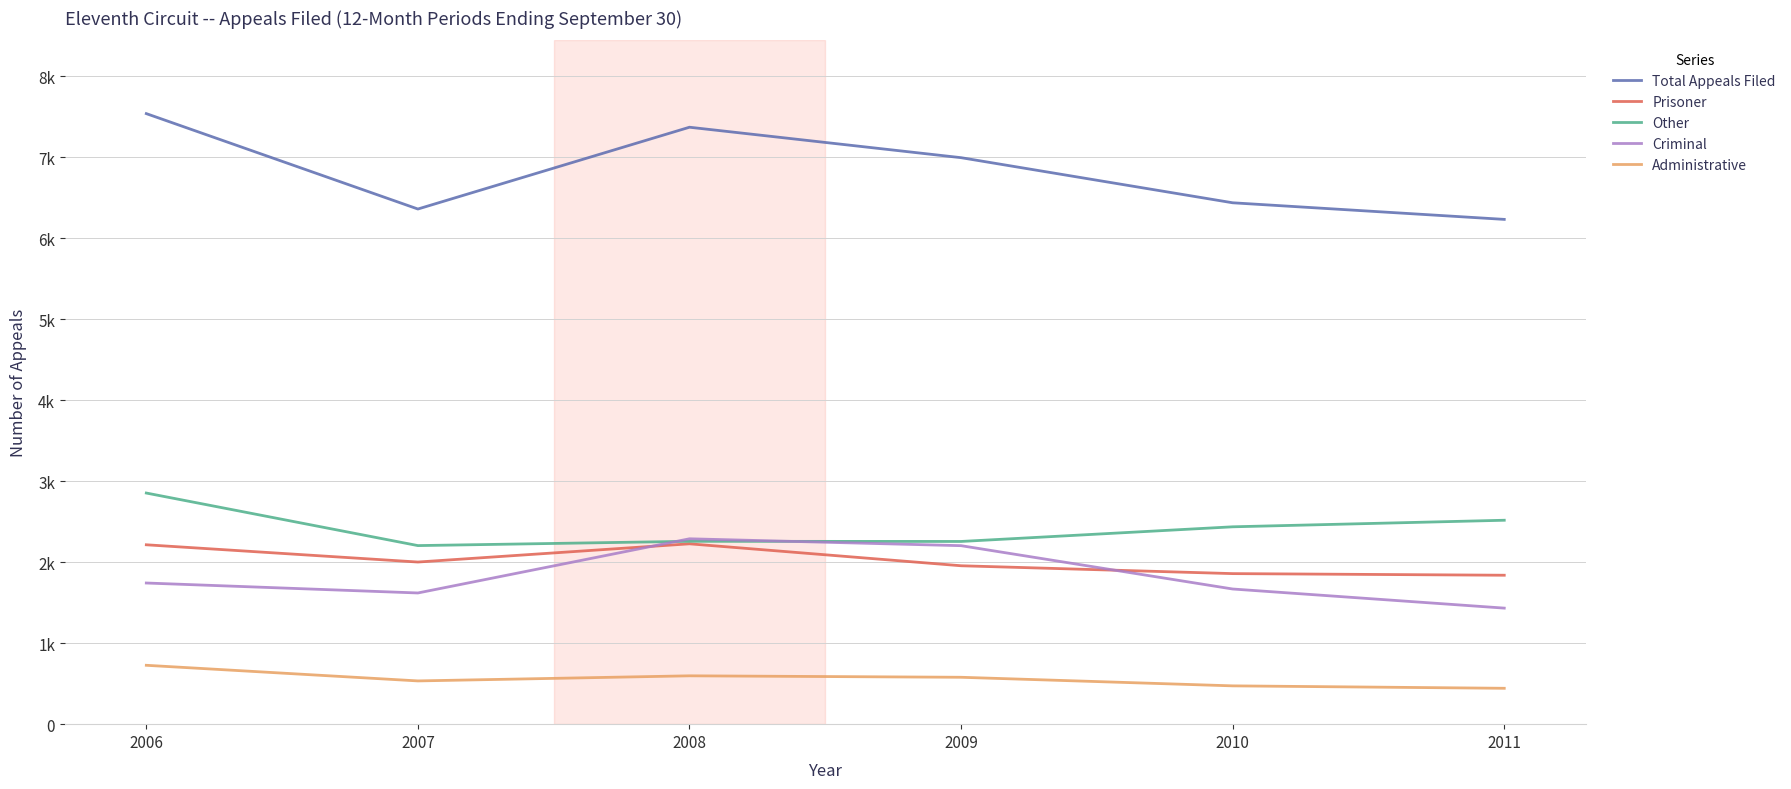

Does the chart have visible grid lines?

Yes